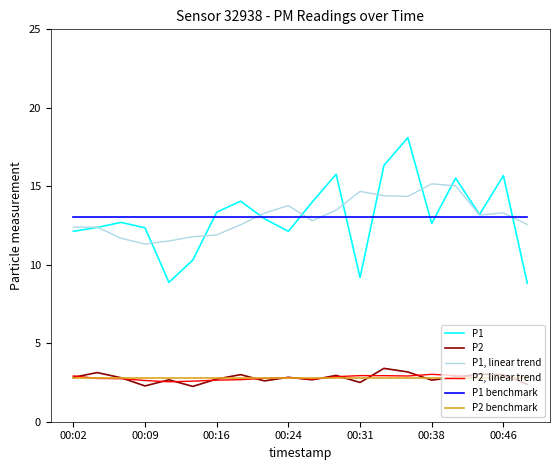

True or false: P1, linear trend and P2 benchmark intersect in this chart.

False